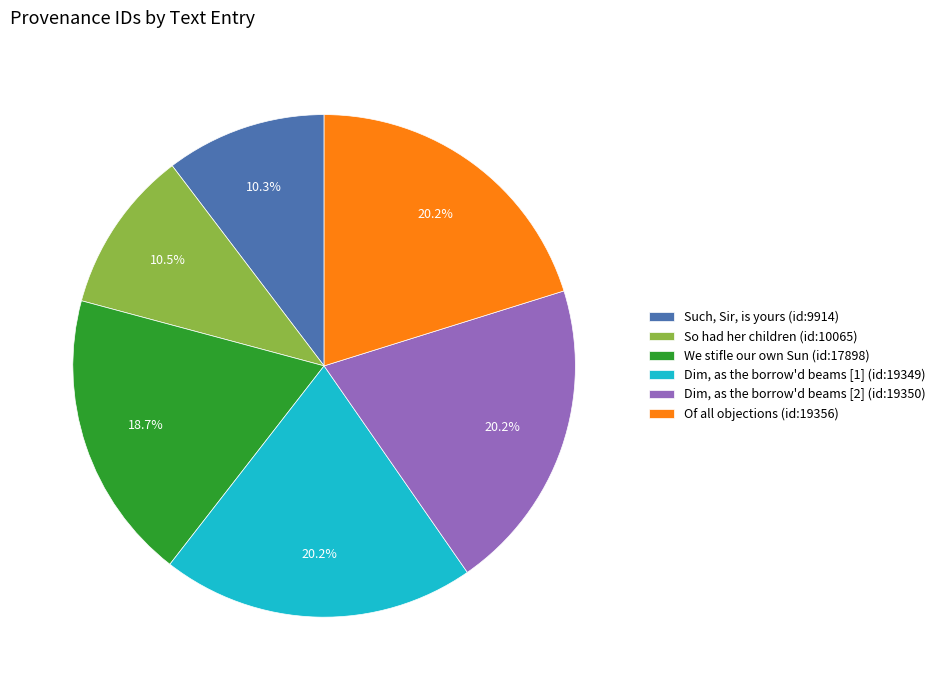

Combined, do So had her children (id:10065) and Of all objections (id:19356) account for over 50%?

No